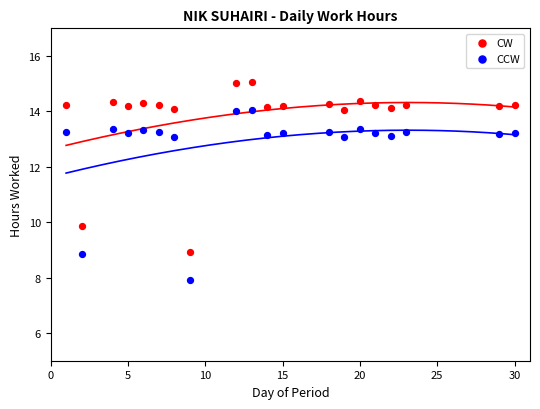

In the CCW series, what Y value is closest to 10?

8.9